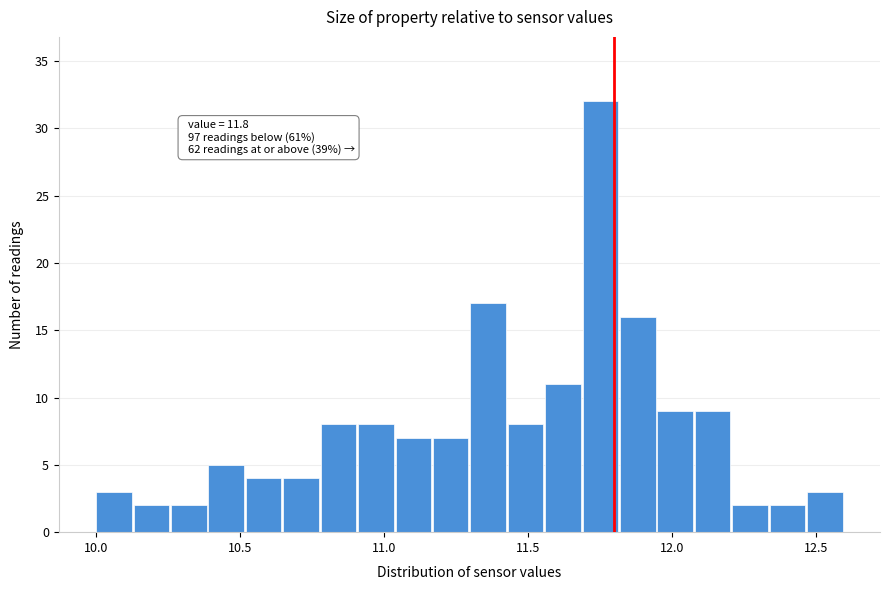

Read against the x-axis, roughly where is the centre of the tallest bar?

11.75